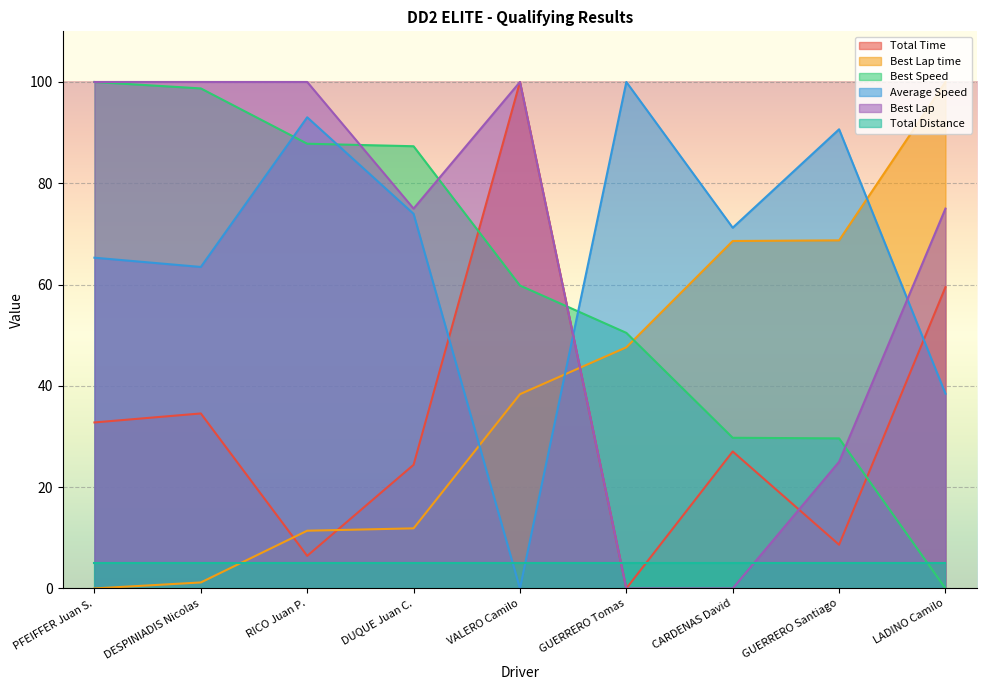

After their last crossing, which series has the higher values: Average Speed or Best Speed?

Average Speed